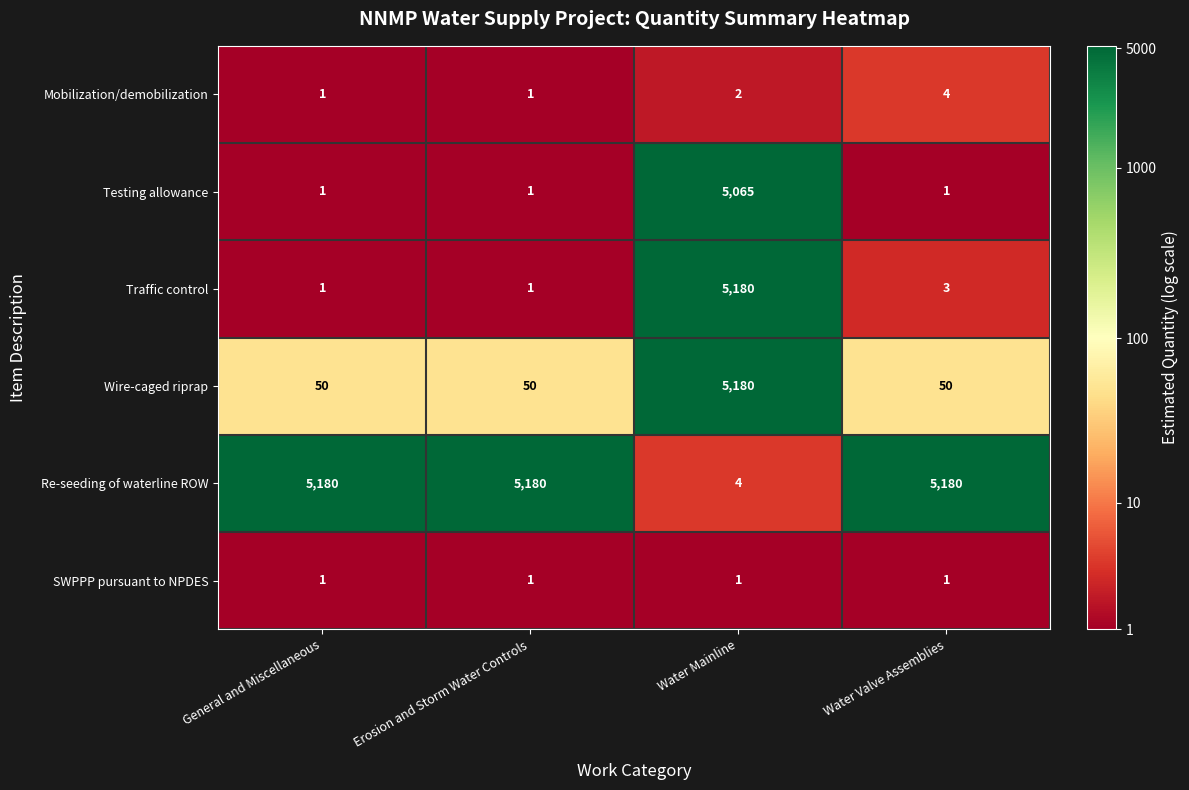

What is the sum of the Re-seeding of waterline ROW values at Water Valve Assemblies and Water Mainline?

5184